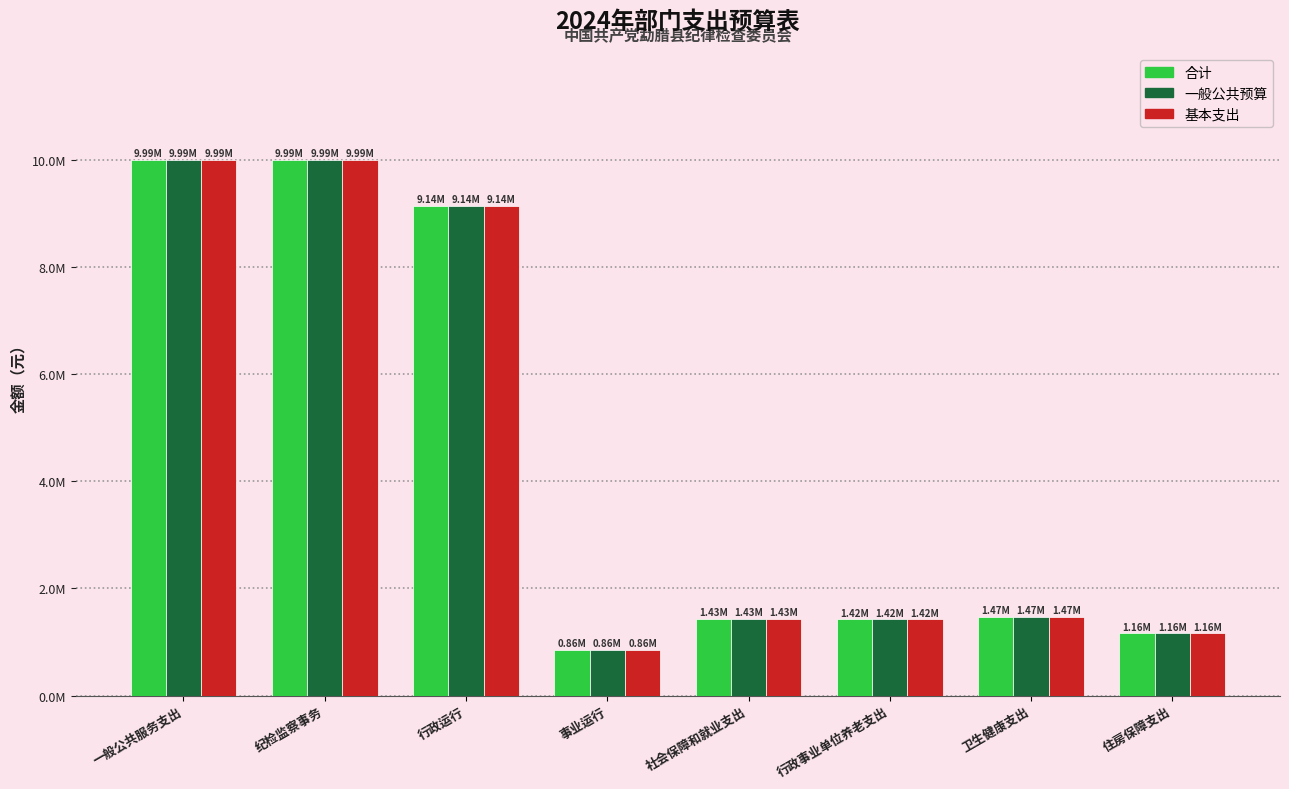

Does the chart contain any negative values?

No